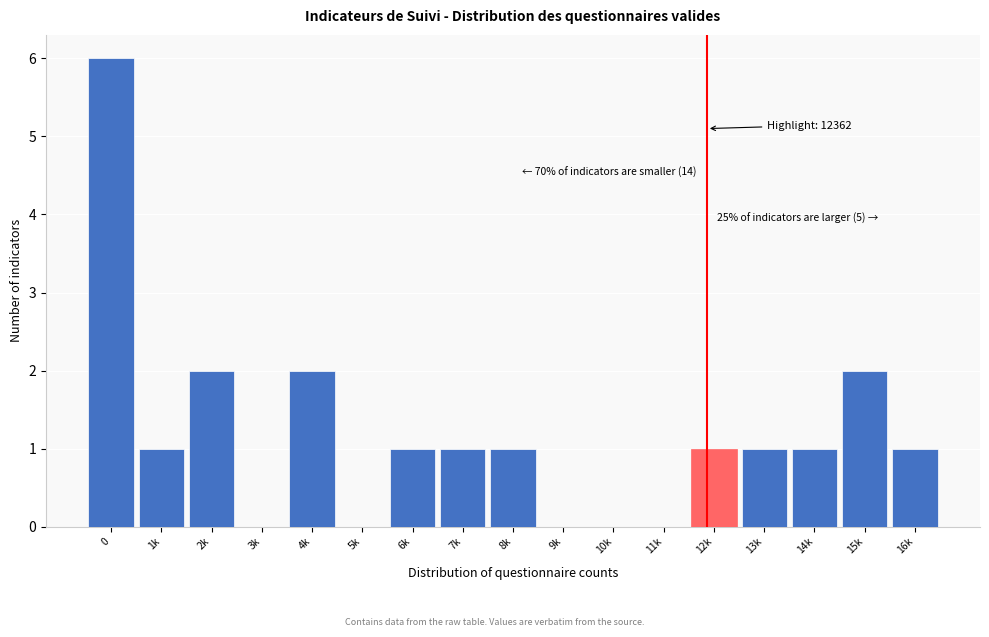

Reading right to left, transcribe all the data shown in this chart.

16k=1	15k=2	14k=1	13k=1	12k=1	11k=0	10k=0	9k=0	8k=1	7k=1	6k=1	5k=0	4k=2	3k=0	2k=2	1k=1	0=6